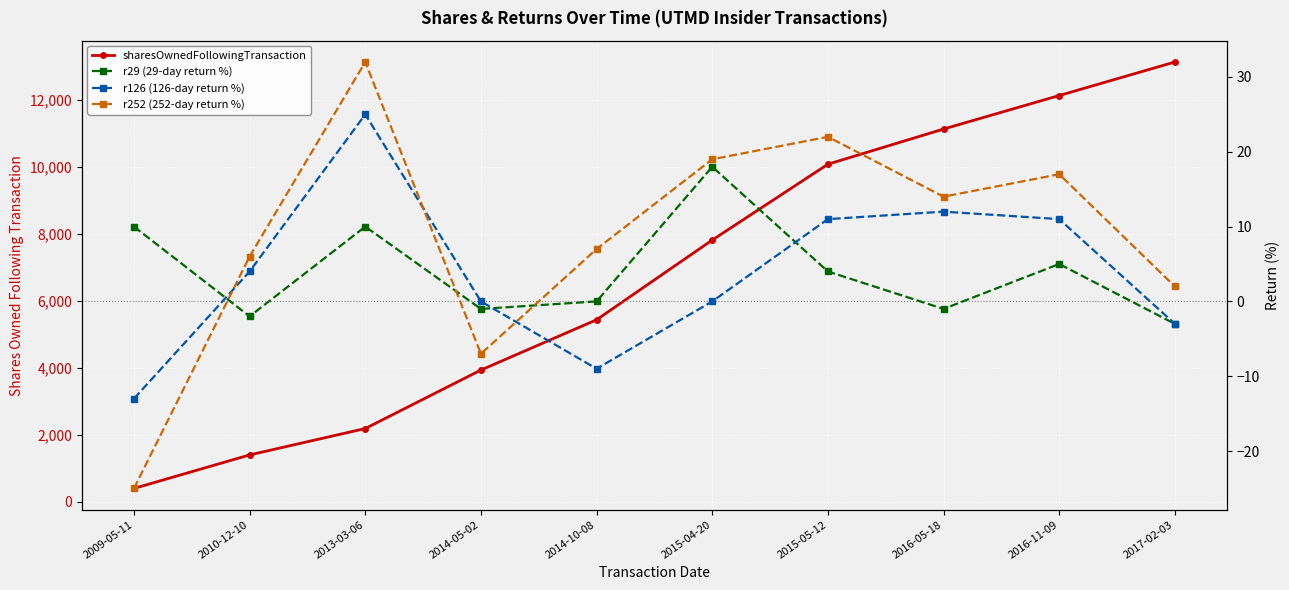

What is the difference between the maximum and minimum values in the sharesOwnedFollowingTransaction series?

12725